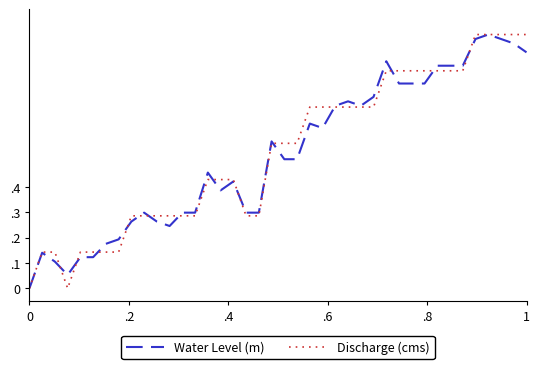

What are all the series names shown in the legend?

Water Level (m), Discharge (cms)